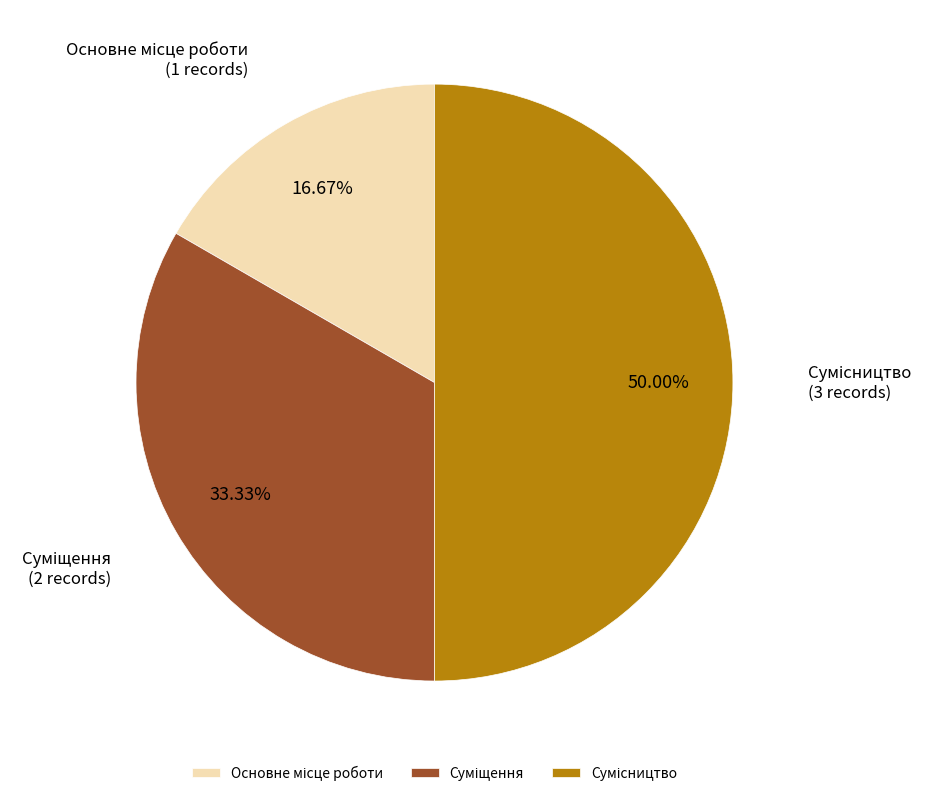

How many segments does this pie chart have?

3